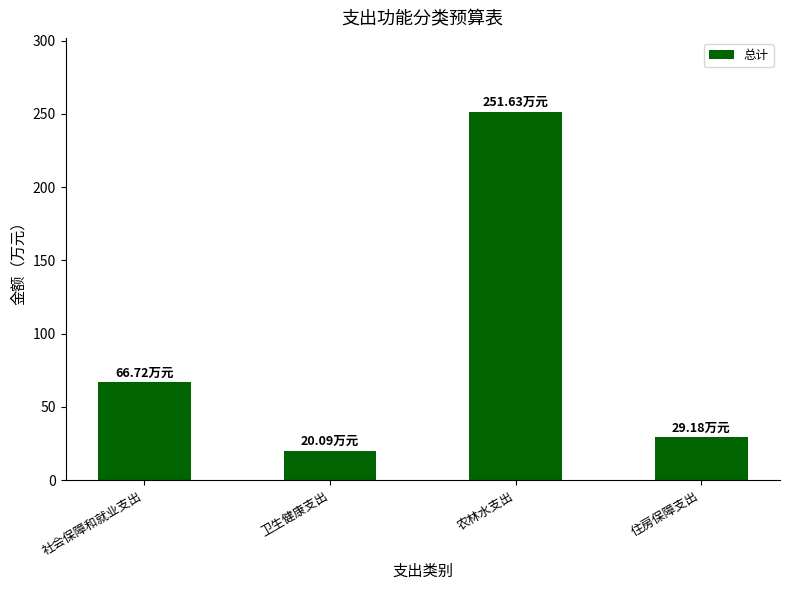

What is the minimum value shown in the chart?

20.1